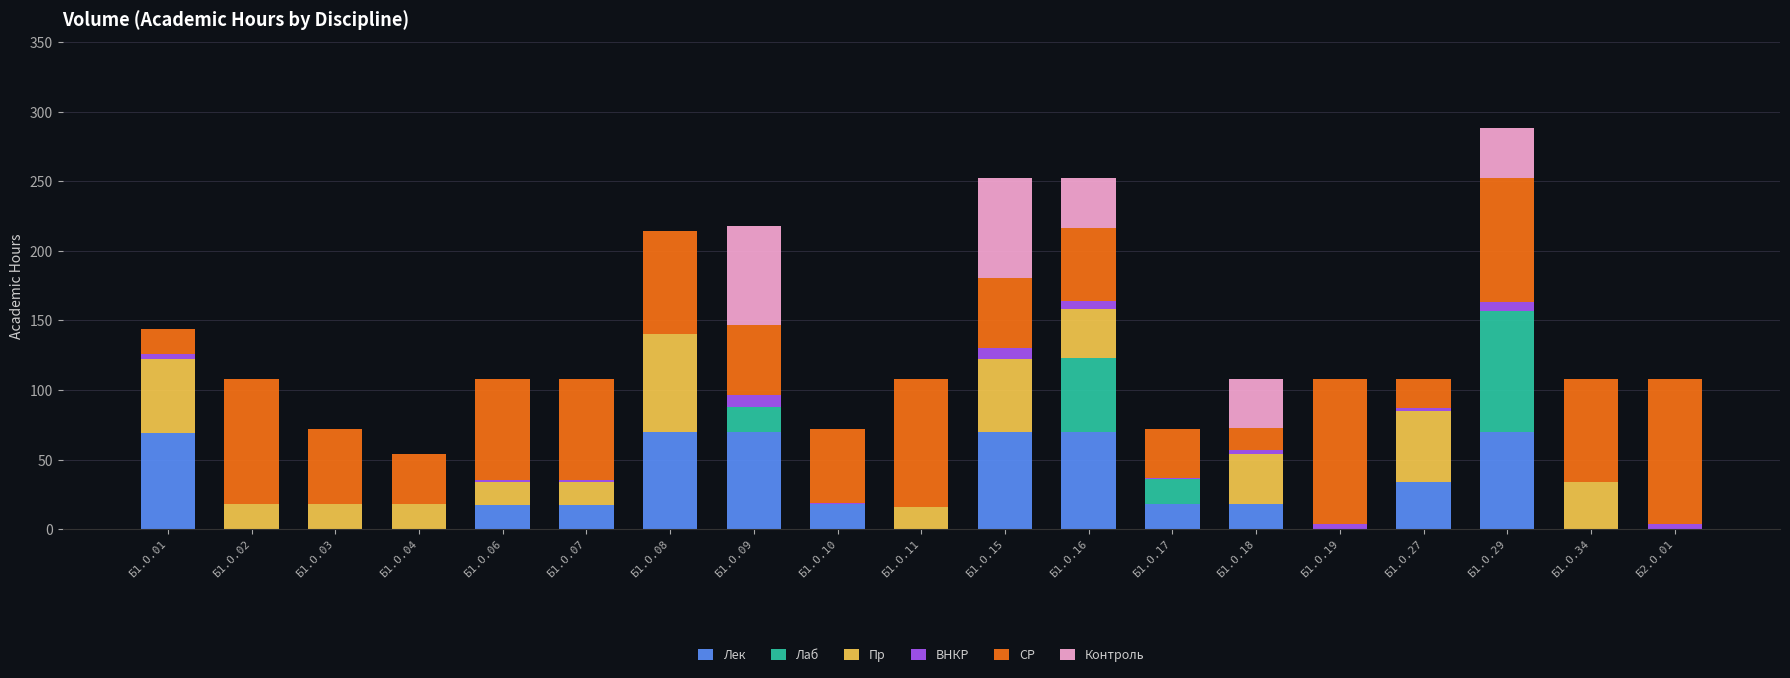

What is the maximum value for Лек?

70.0